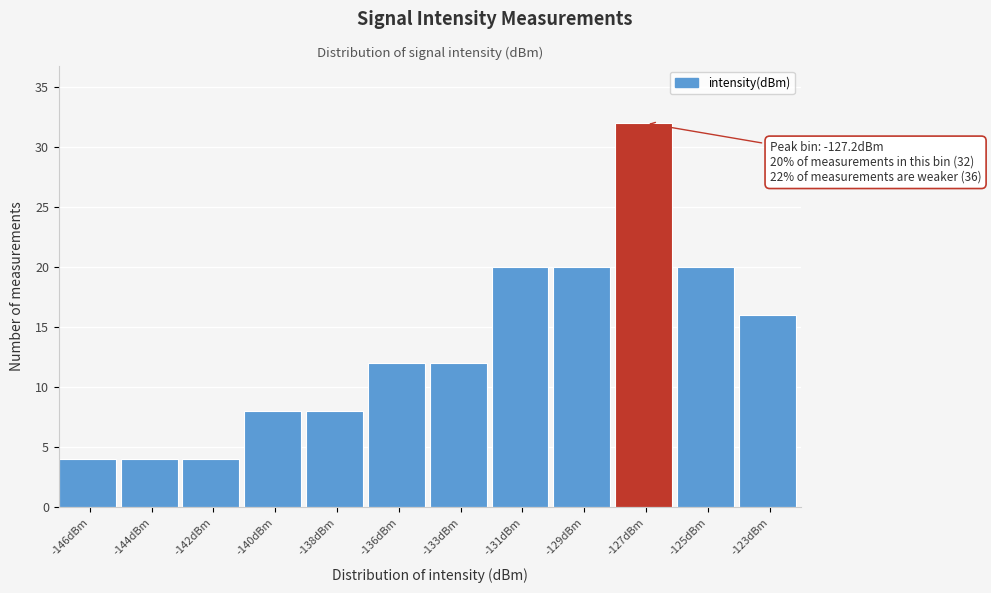

Reading left to right, list all the values displayed in this chart.

-146dBm=4	-144dBm=4	-142dBm=4	-140dBm=8	-138dBm=8	-136dBm=12	-133dBm=12	-131dBm=20	-129dBm=20	-127dBm=32	-125dBm=20	-123dBm=16